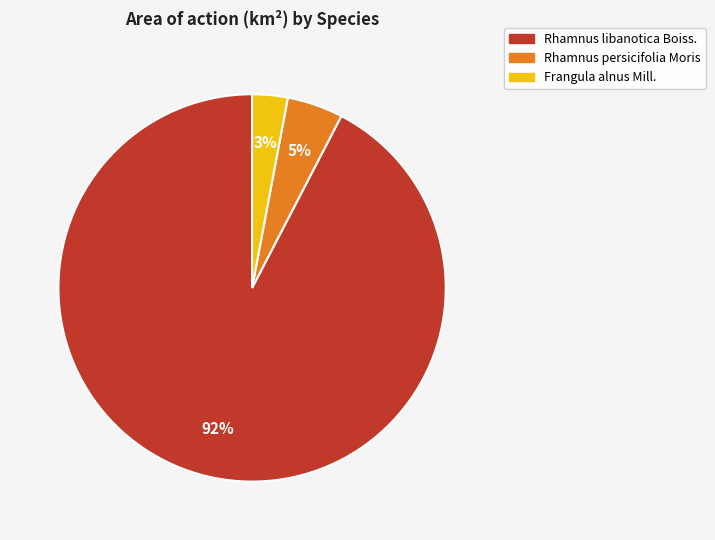

Count the number of slices in the pie.

3